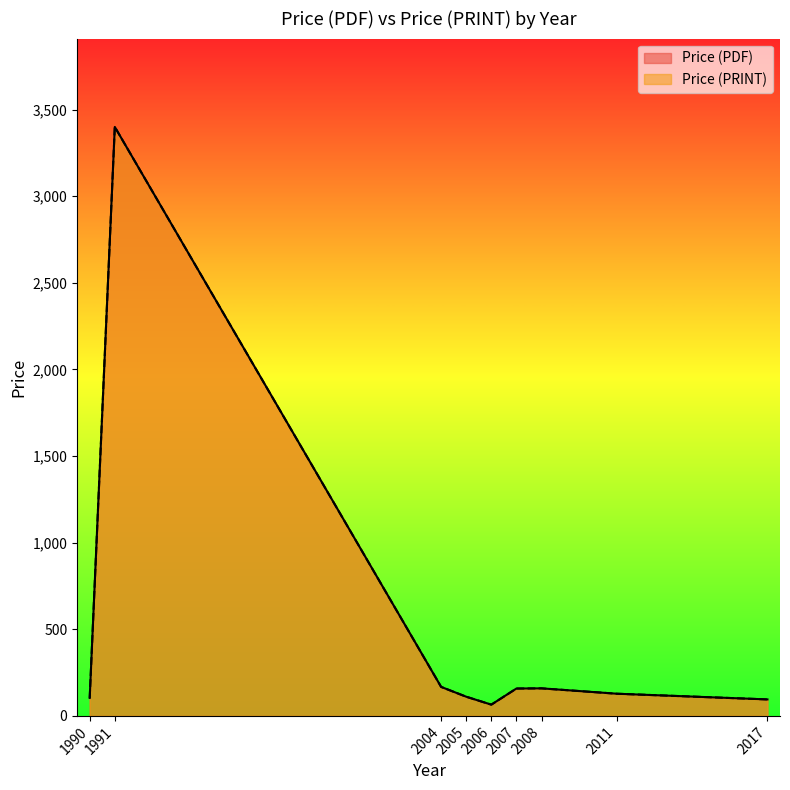

Which category has the highest value in the Price (PRINT) series?

1991